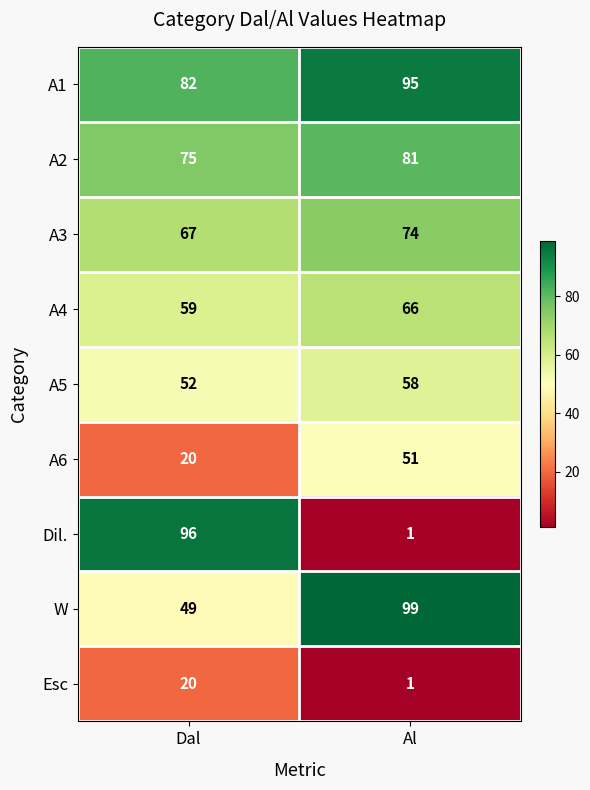

Reading right to left, what are all the values shown in this chart?

A1: Al=95	Dal=82
A2: Al=81	Dal=75
A3: Al=74	Dal=67
A4: Al=66	Dal=59
A5: Al=58	Dal=52
A6: Al=51	Dal=20
Dil.: Al=1	Dal=96
W: Al=99	Dal=49
Esc: Al=1	Dal=20